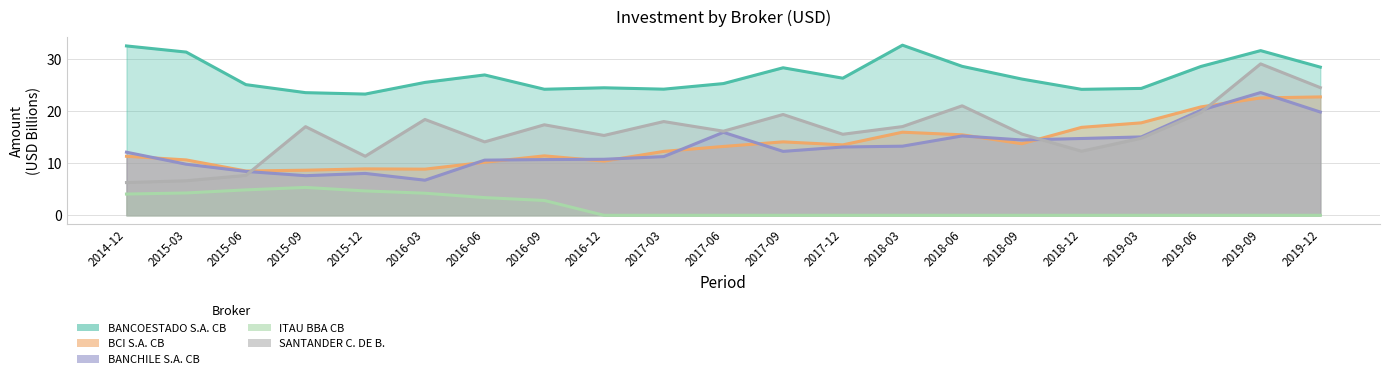

Which category has the highest value in the BANCHILE S.A. CB series?

2019-09